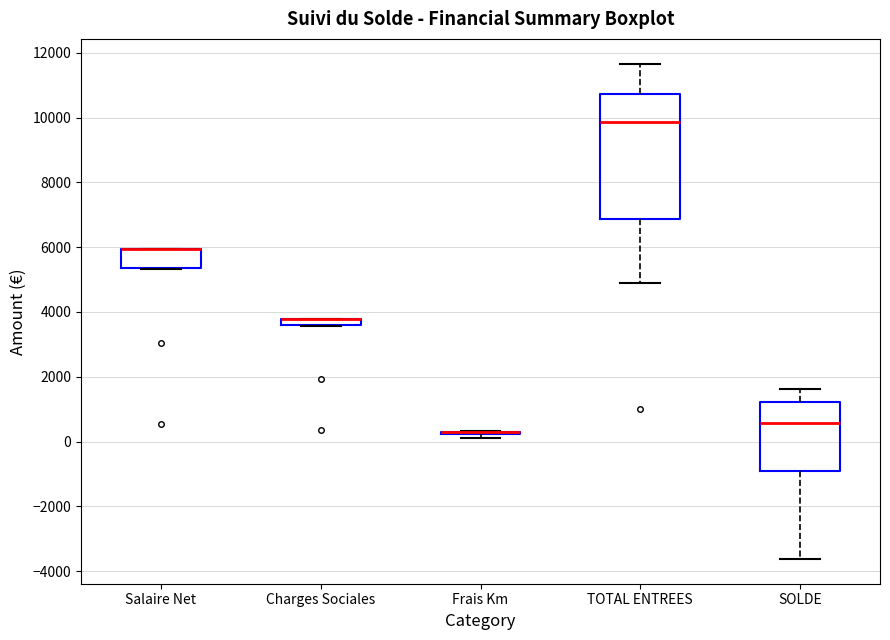

Where is the lower edge of the box for Charges Sociales on the y-axis? The values are not printed on the chart, so give them approximately, as read against the axis.

3600